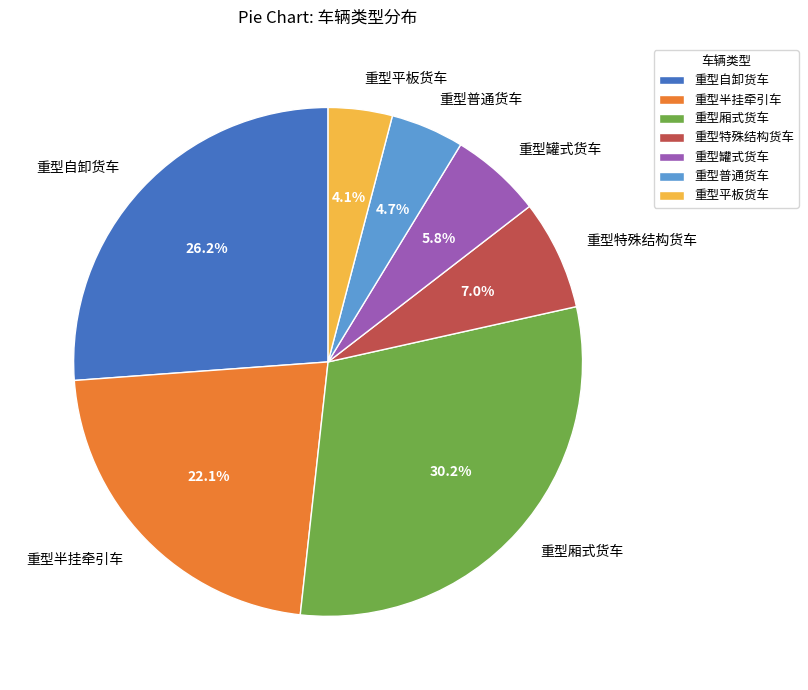

Which category has the smallest portion of the pie?

重型平板货车